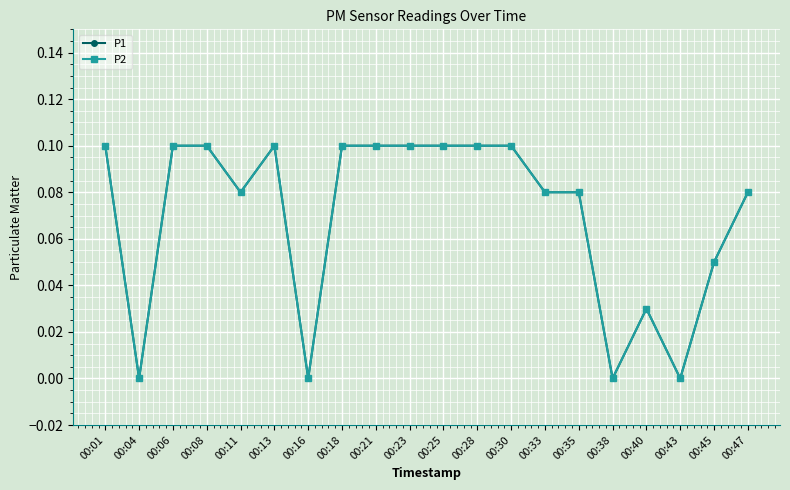

Rank the series by their maximum value, from lowest to highest.

P1, P2